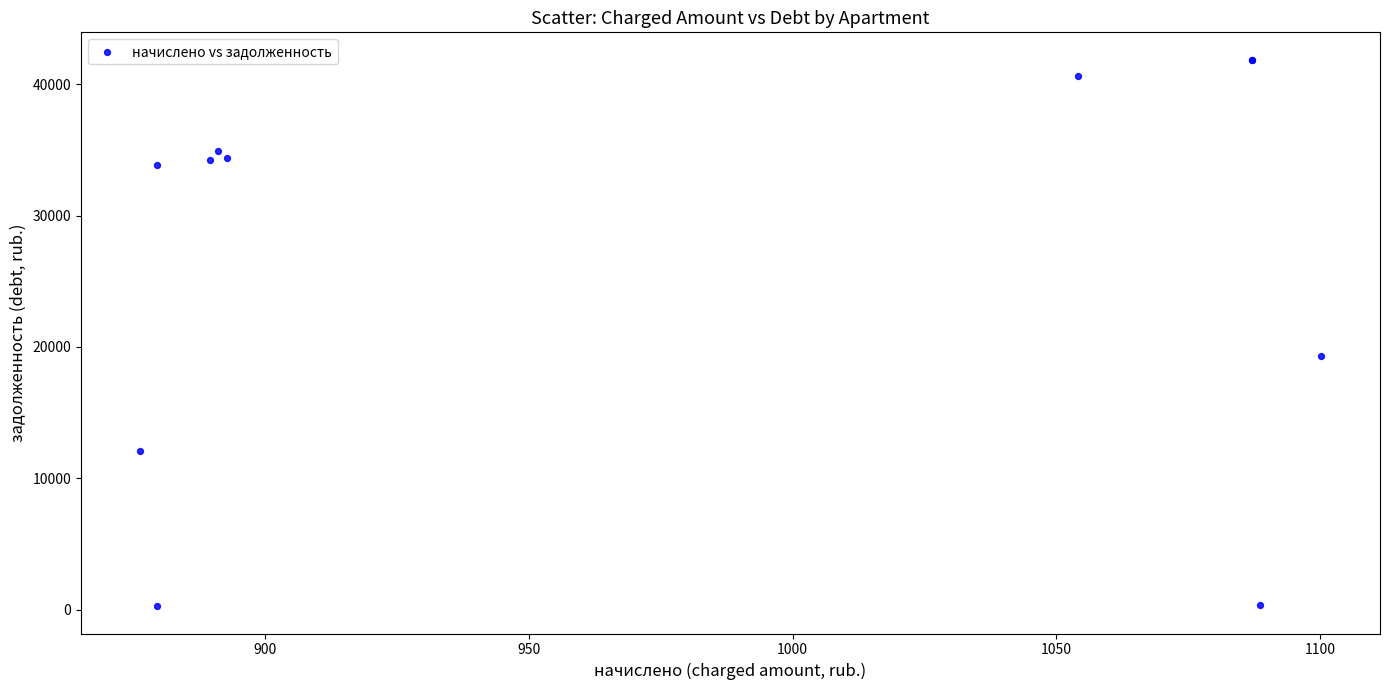

What Y value in the scatter plot is closest to 21065?

19300.2